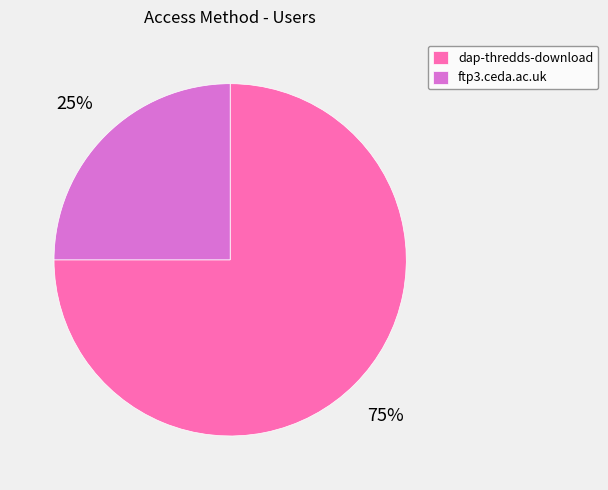

To the nearest percent, what is the combined percentage of ftp3.ceda.ac.uk and dap-thredds-download?

100%